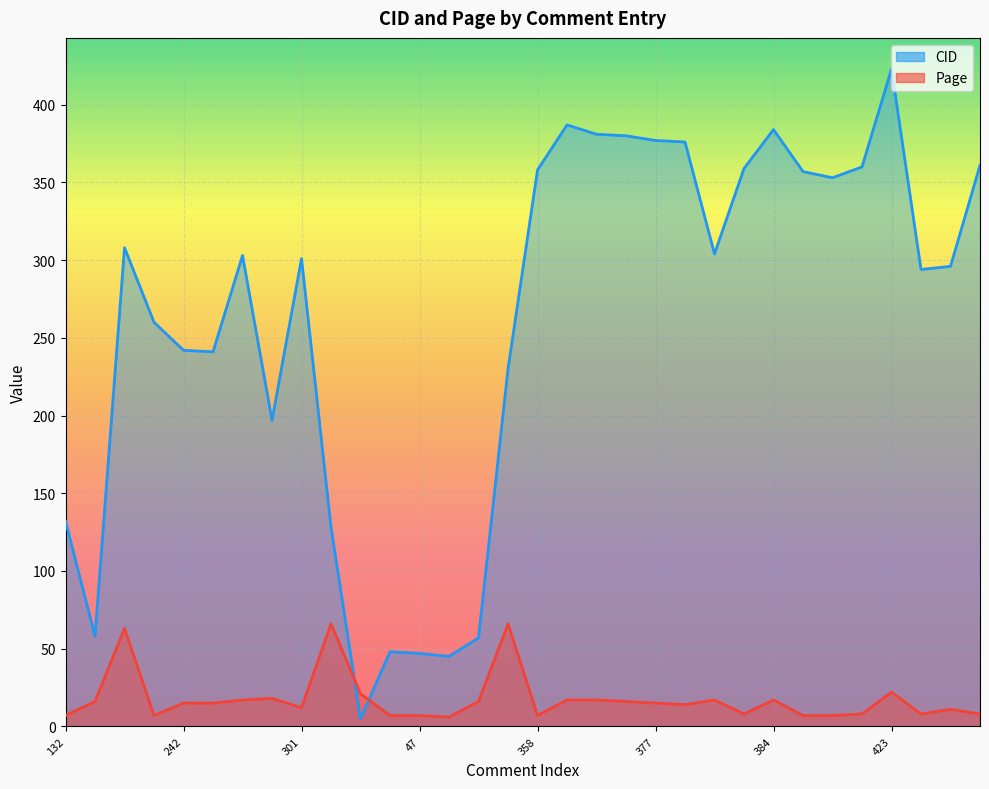

The value of CID at 48 is 48. True or false?

True